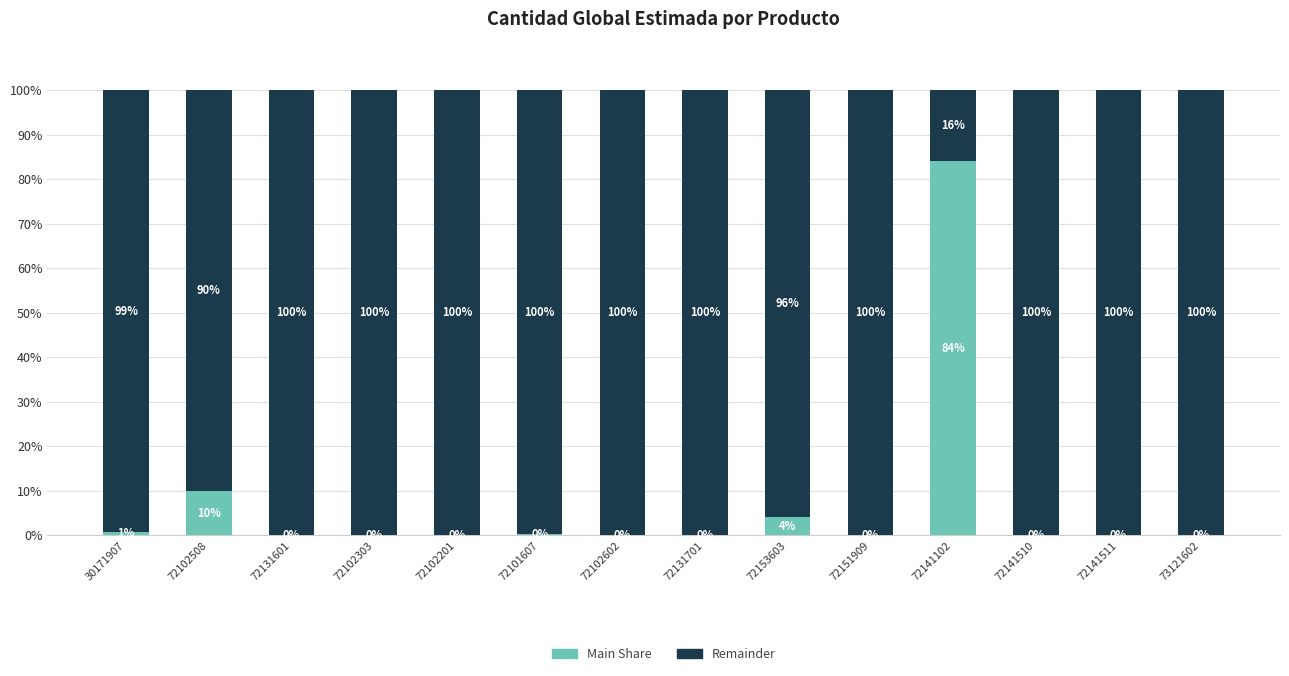

What is the total value across all series at 72131701?

100.0